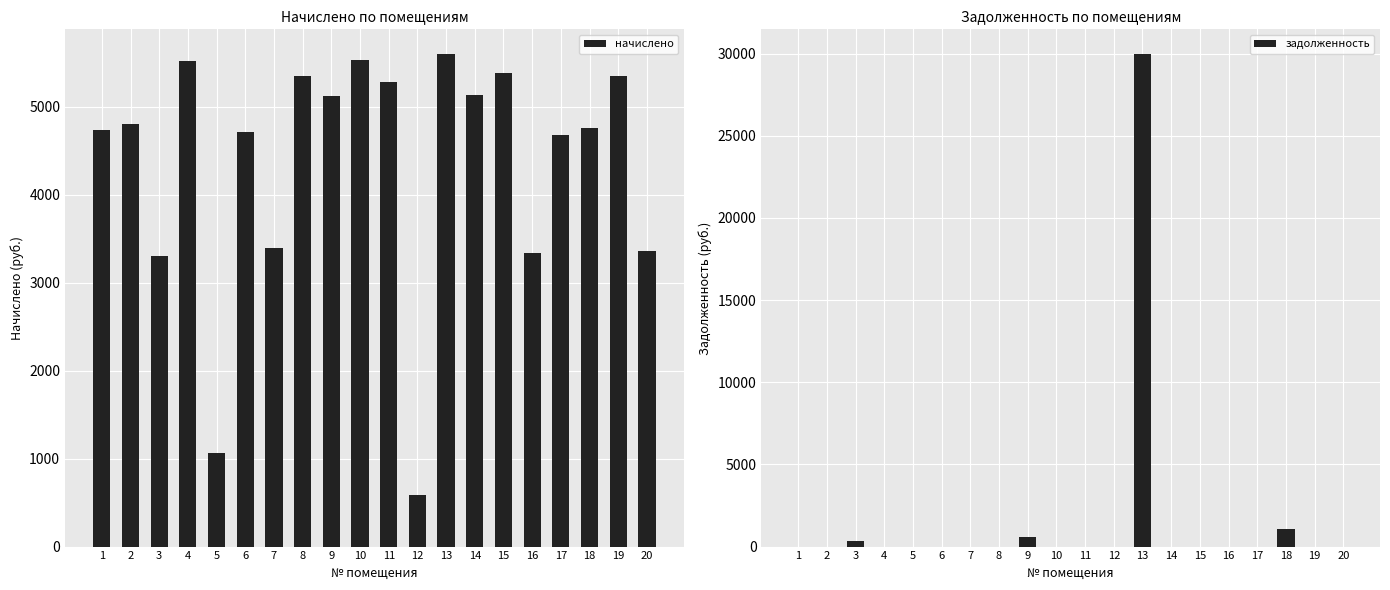

What are all the series names shown in the legend?

начислено, задолженность